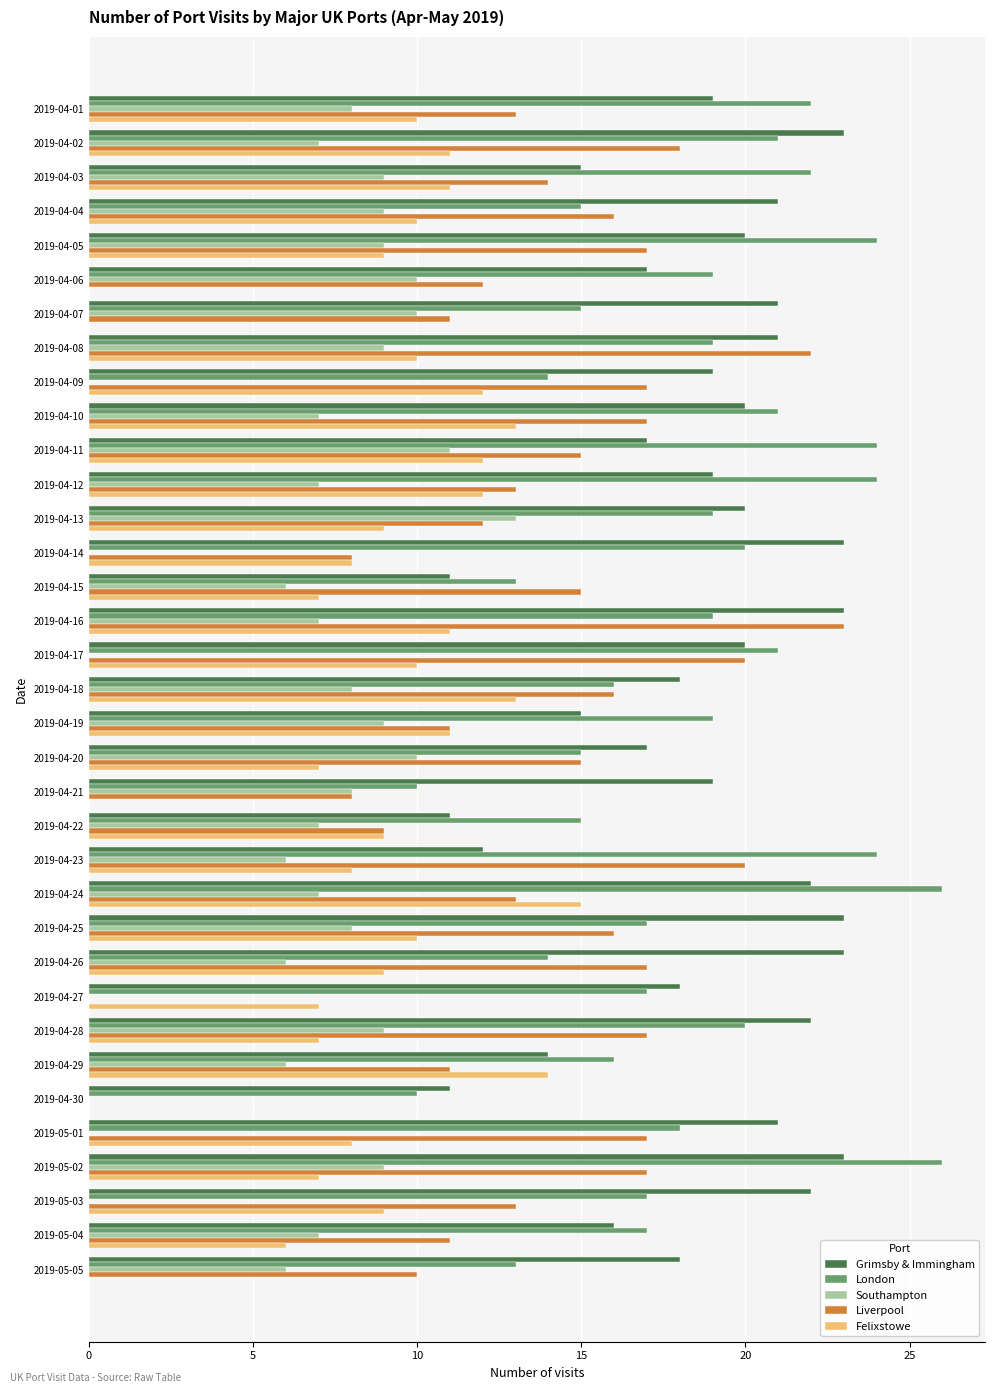

What is the sum of the Grimsby & Immingham values at 2019-04-16 and 2019-04-28?

45